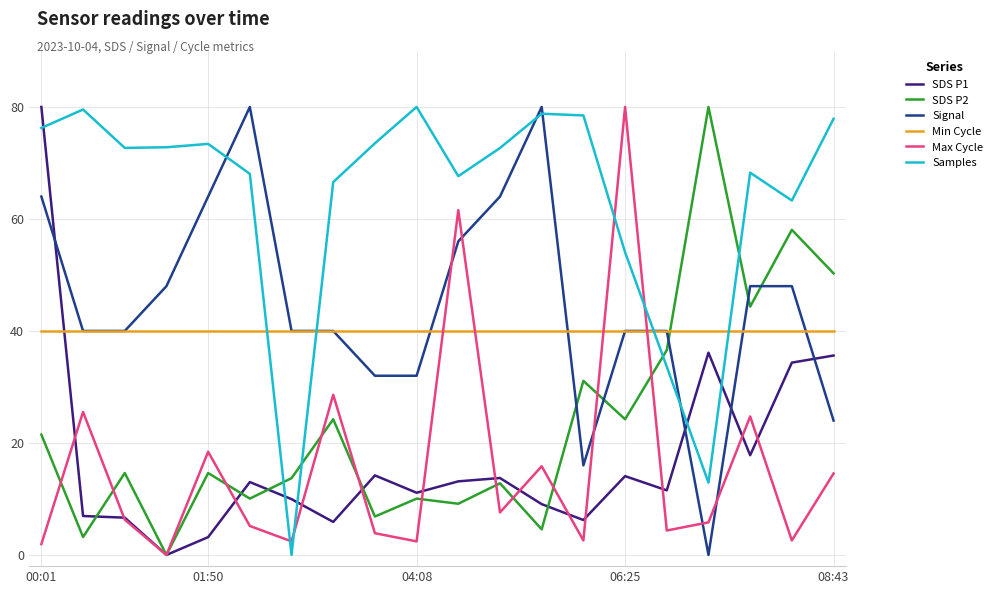

What is the highest value of the SDS P1 series?

80.0